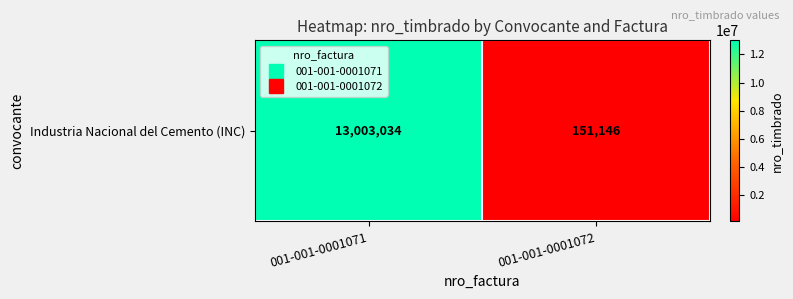

Rank the categories by value from highest to lowest.

001-001-0001071, 001-001-0001072